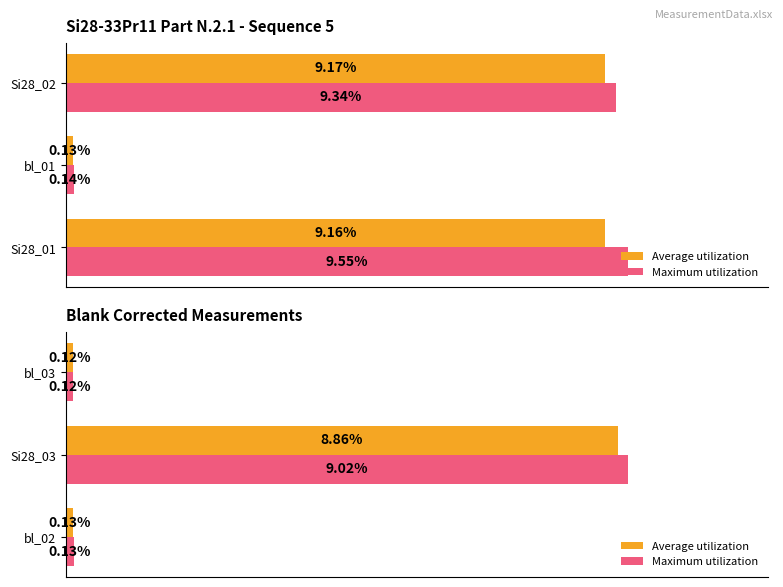

What are all the series names shown in the legend?

Average utilization, Maximum utilization